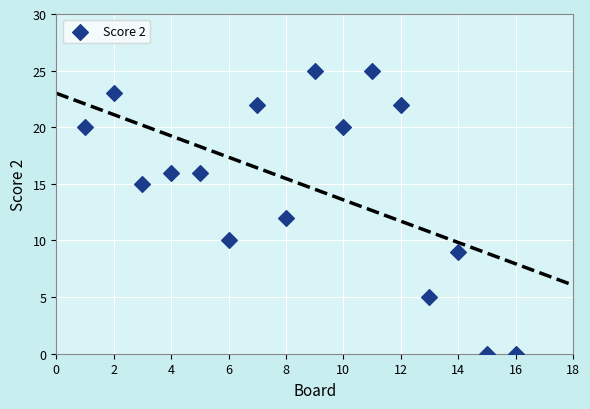

What is the range of X values (max minus min)?

15